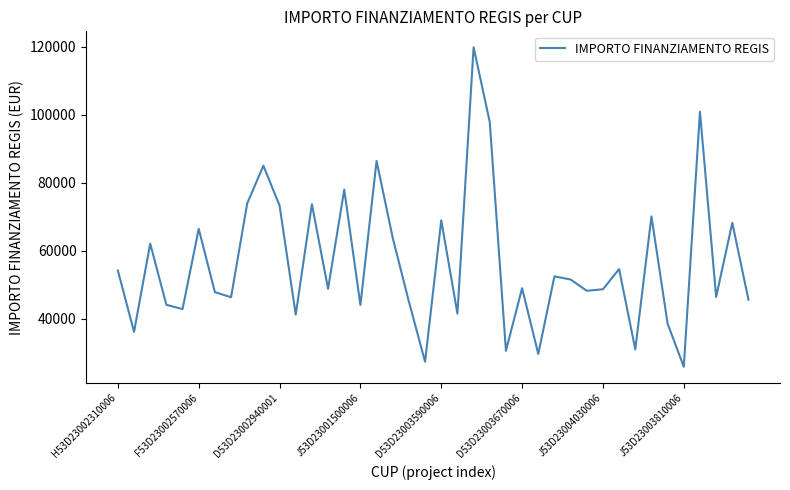

What is the greatest value displayed?

119783.4